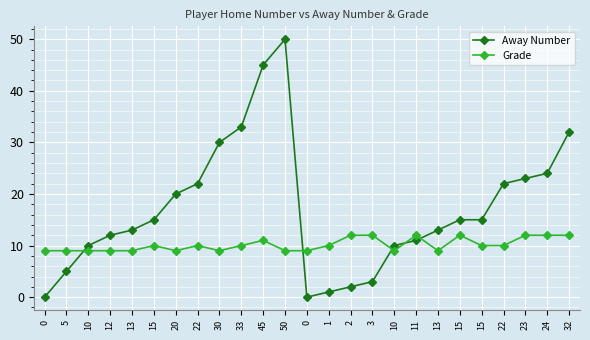

Is it true that Grade equals 10 at 1?

True